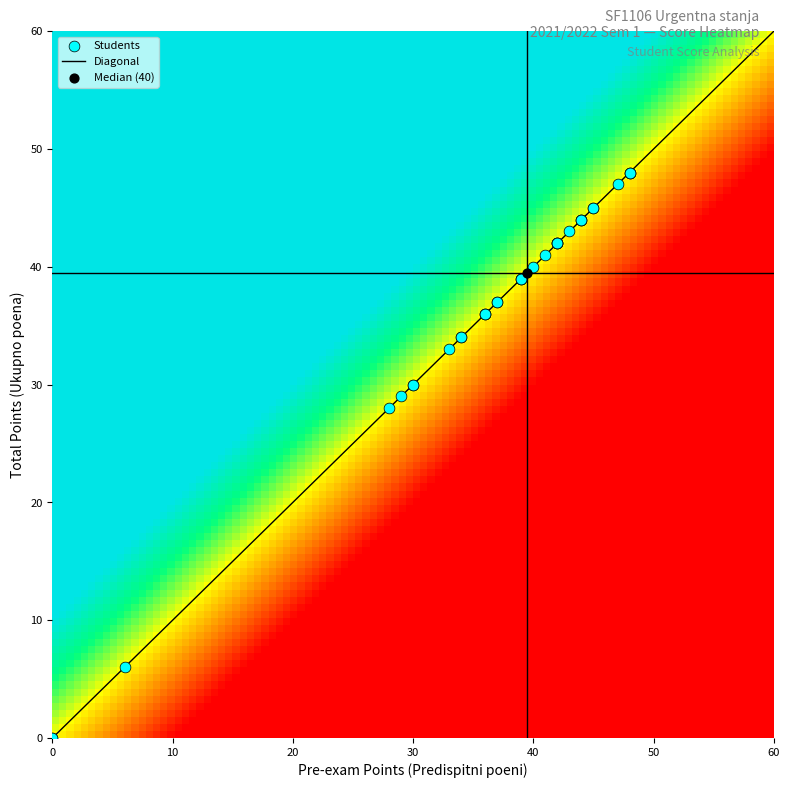

What is the maximum value for Diagonal?

60.0